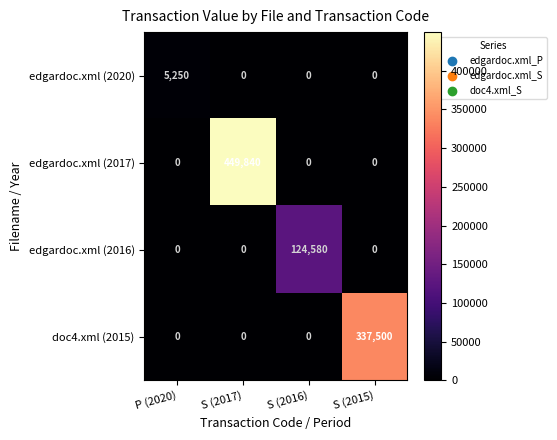

Which series has the largest total across all categories?

edgardoc.xml (2017)